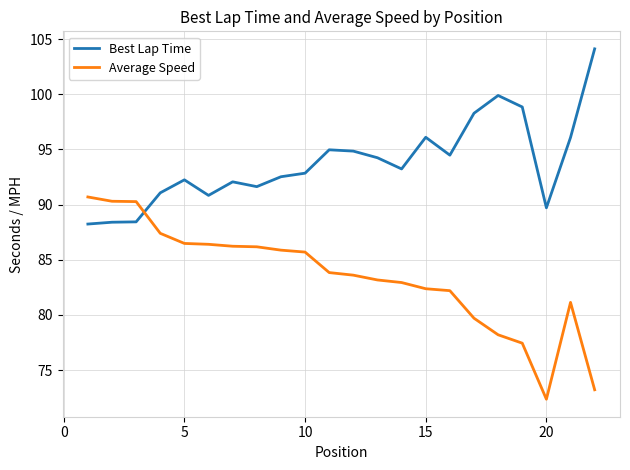

What is the minimum value shown in the chart?

72.4